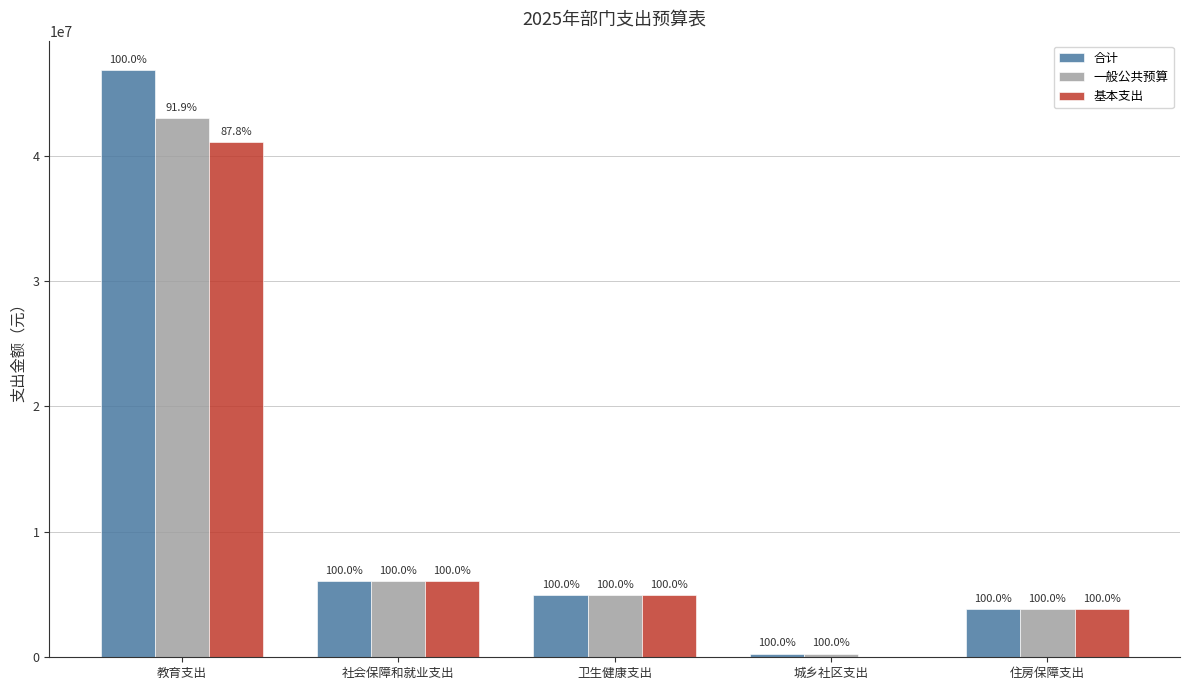

Between 卫生健康支出 and 城乡社区支出, which is larger?

卫生健康支出